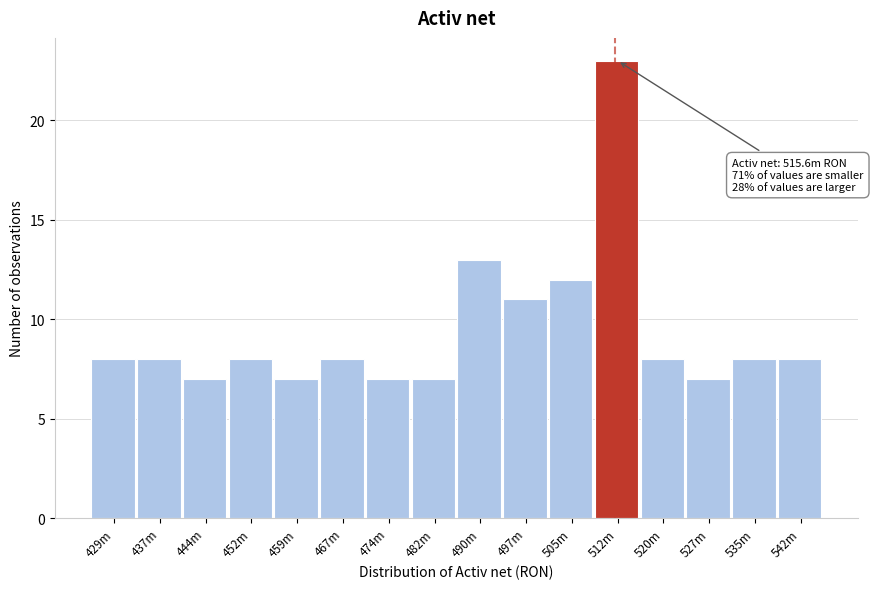

Reading left to right, what are all the values shown in this chart?

8	8	7	8	7	8	7	7	13	11	12	23	8	7	8	8